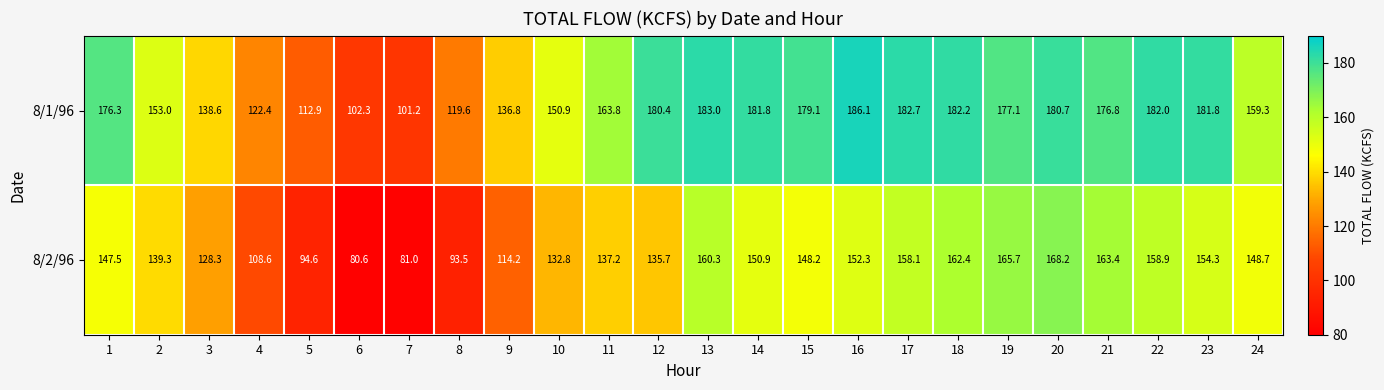

List the series in order of their peak value, highest first.

8/1/96, 8/2/96